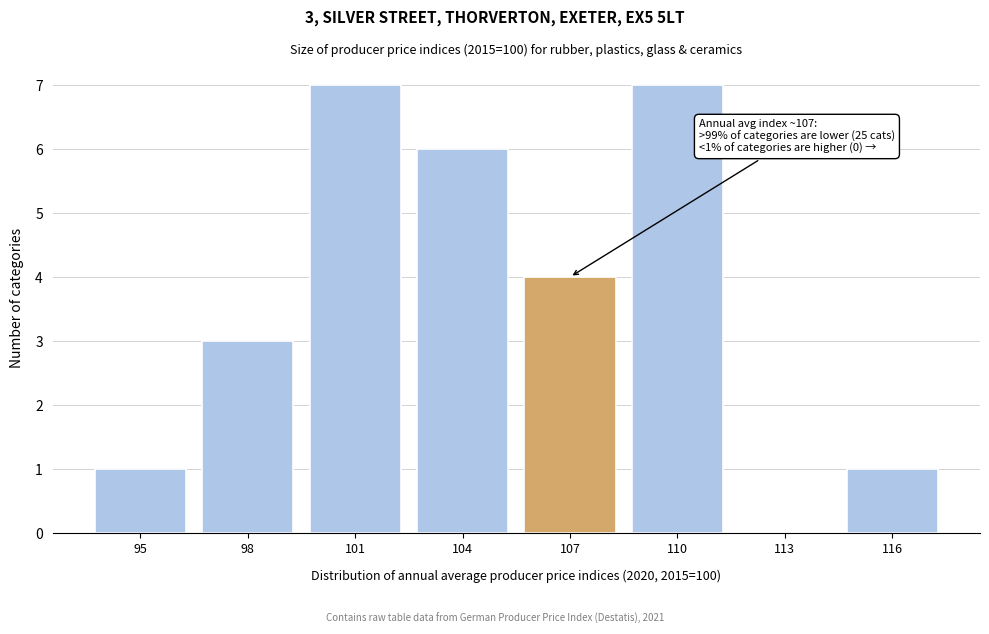

Reading left to right, transcribe all the data shown in this chart.

95=1	98=3	101=7	104=6	107=4	110=7	113=0	116=1